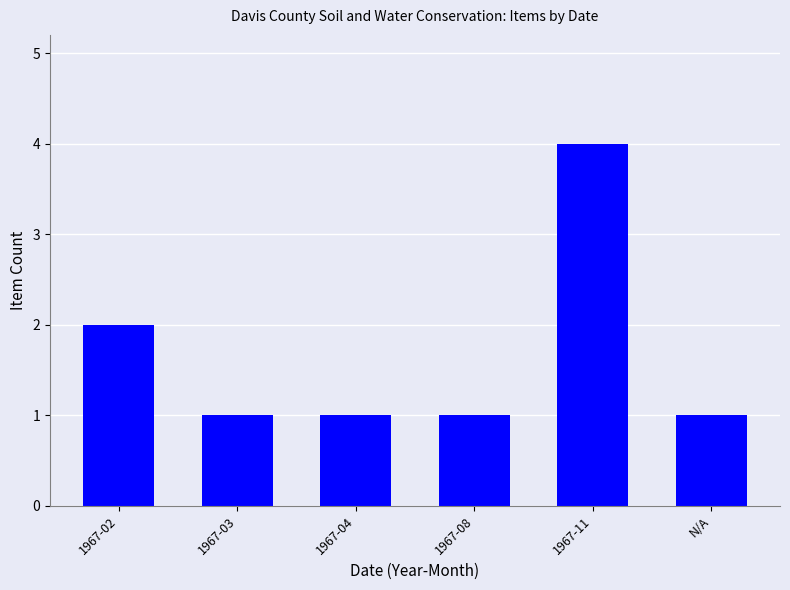

What is the difference between the maximum and minimum values?

3